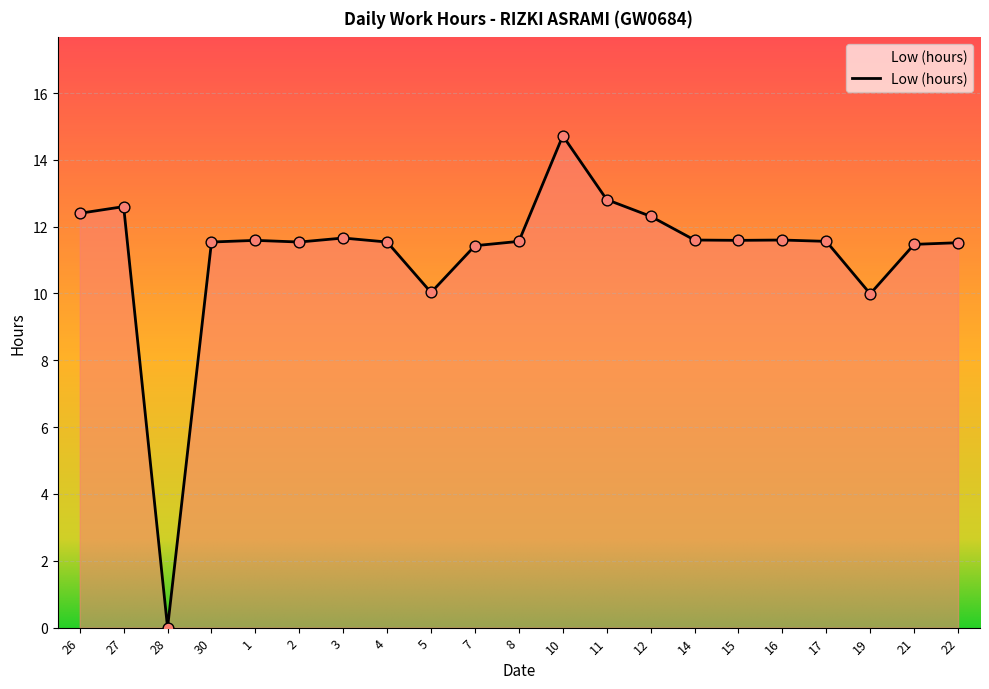

What is the change in value from 27 to 8?

-1.0